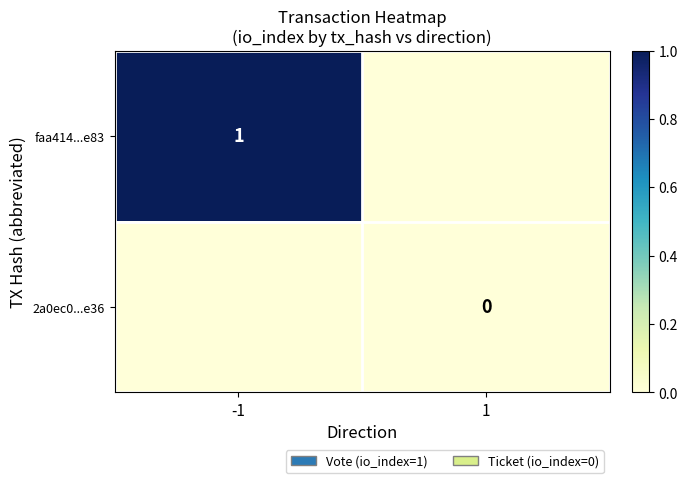

Is it true that faa414...e83 equals 1 at -1?

True